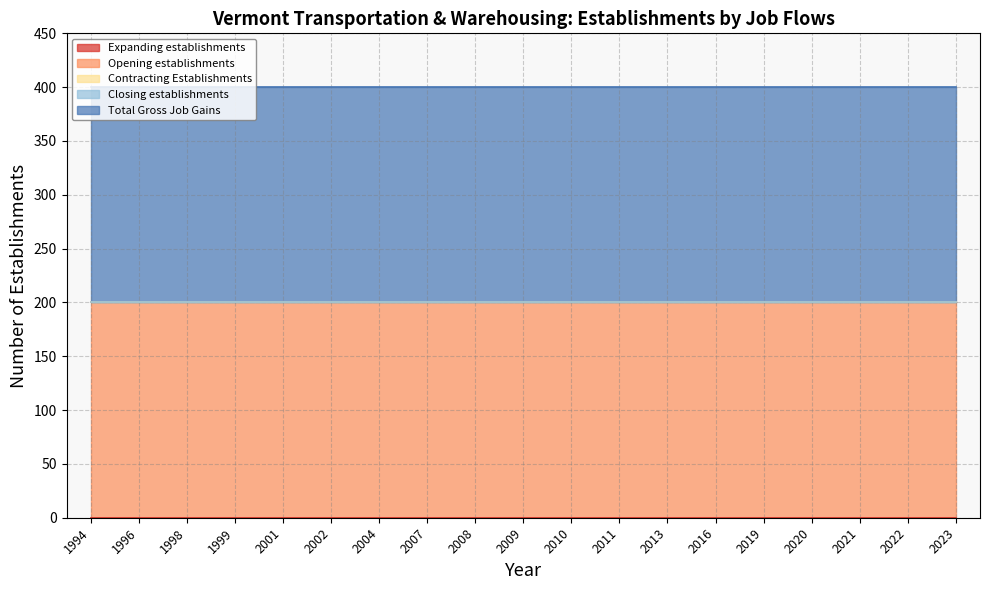

At which category does the chart reach its minimum across all series?

1994